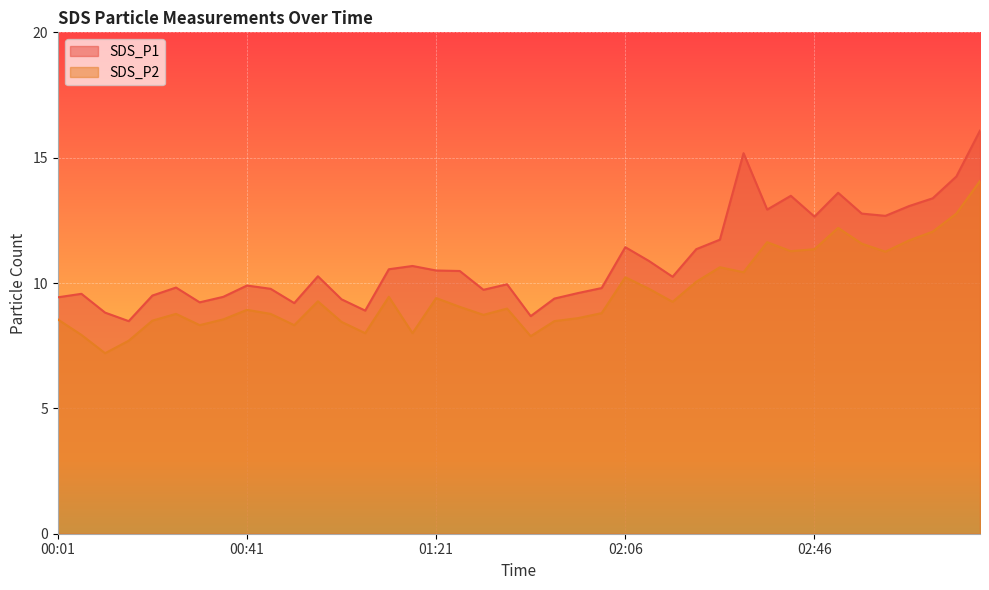

How many lines are shown in the chart?

2